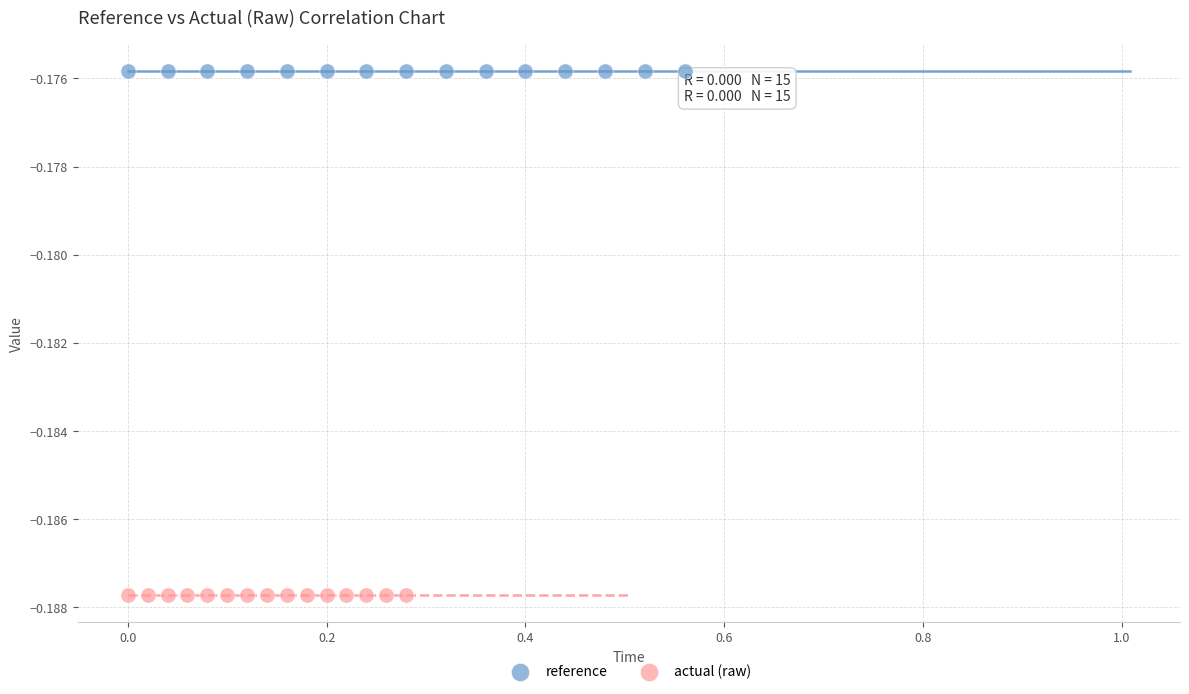

Which series contains the lowest Y value?

actual (raw)